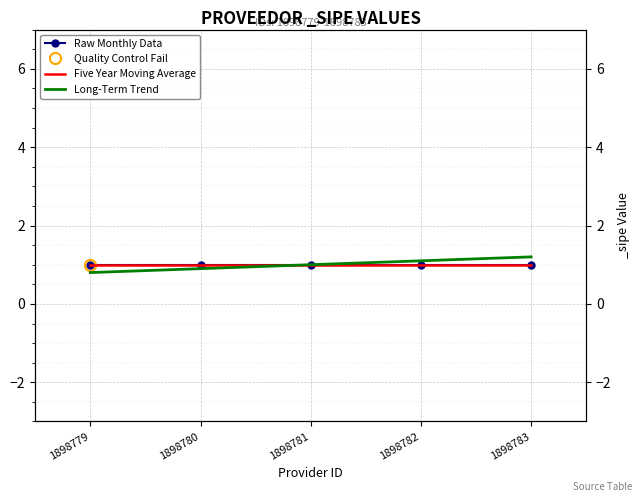

At how many categories does at least one series exceed 1?

2